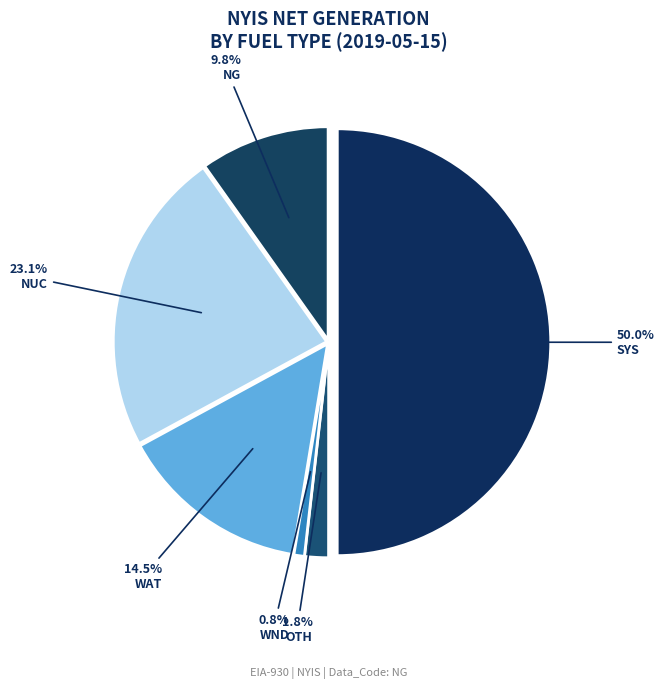

What is the change in value from WND to NUC?

+5095